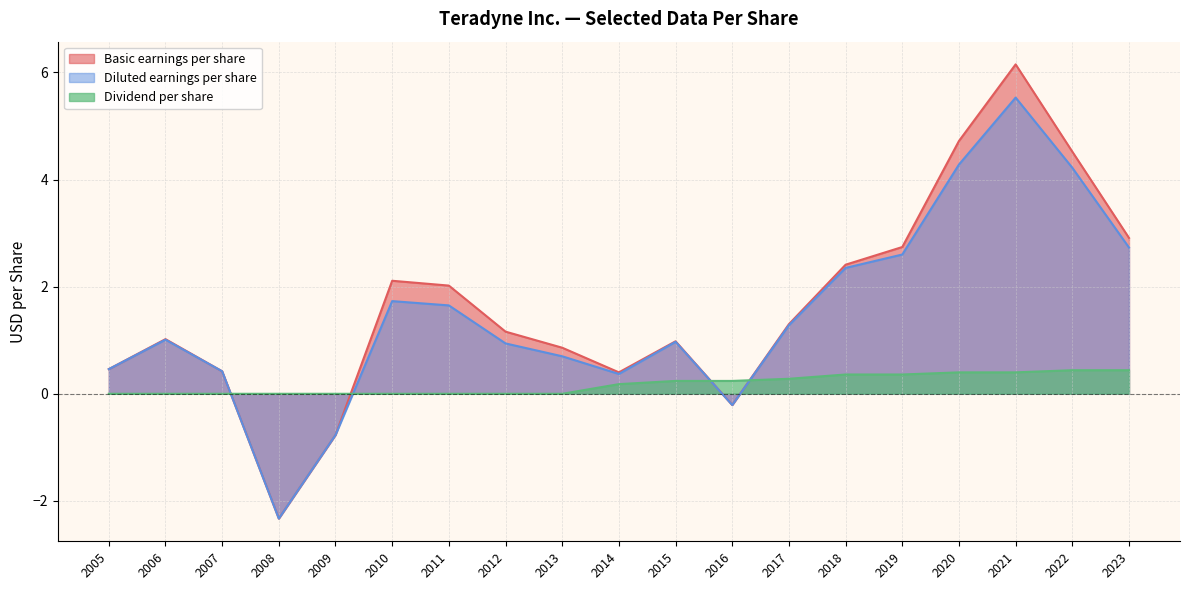

How many values in Diluted earnings per share are below zero?

3